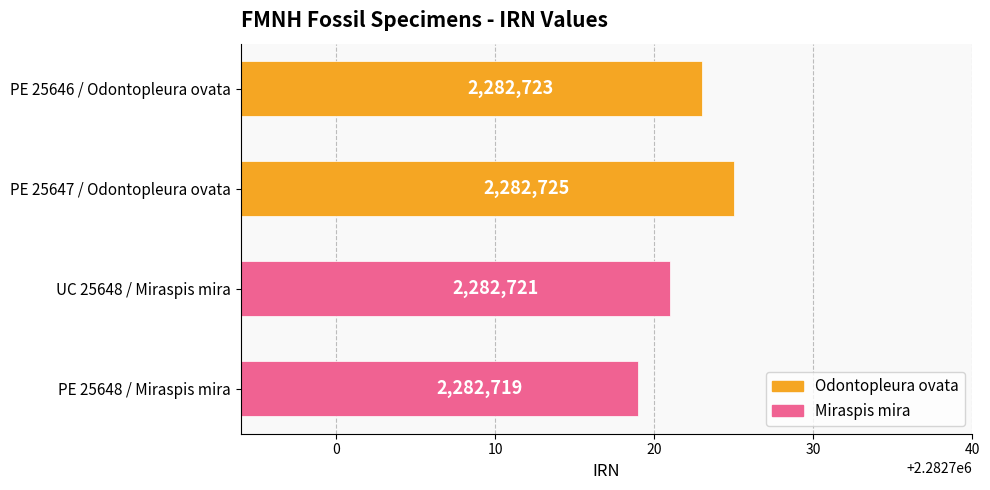

Count the values in the range 2282721 to 2282725.

3